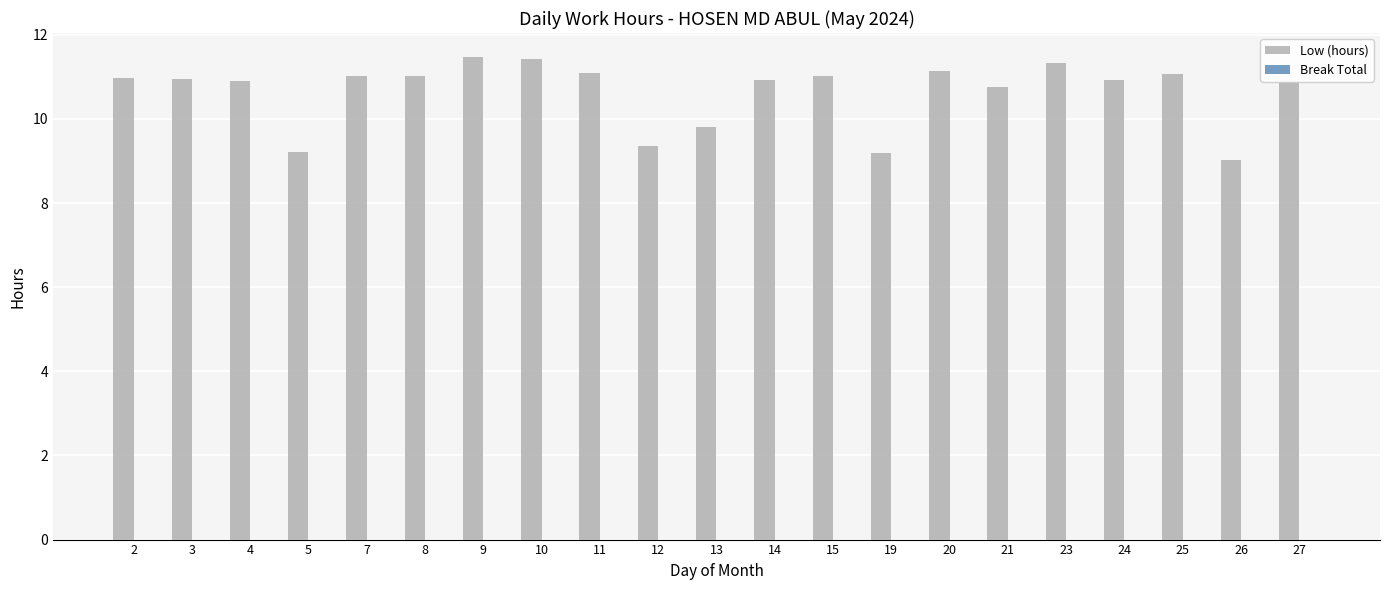

Are the bars grouped side by side (vs. stacked)?

No